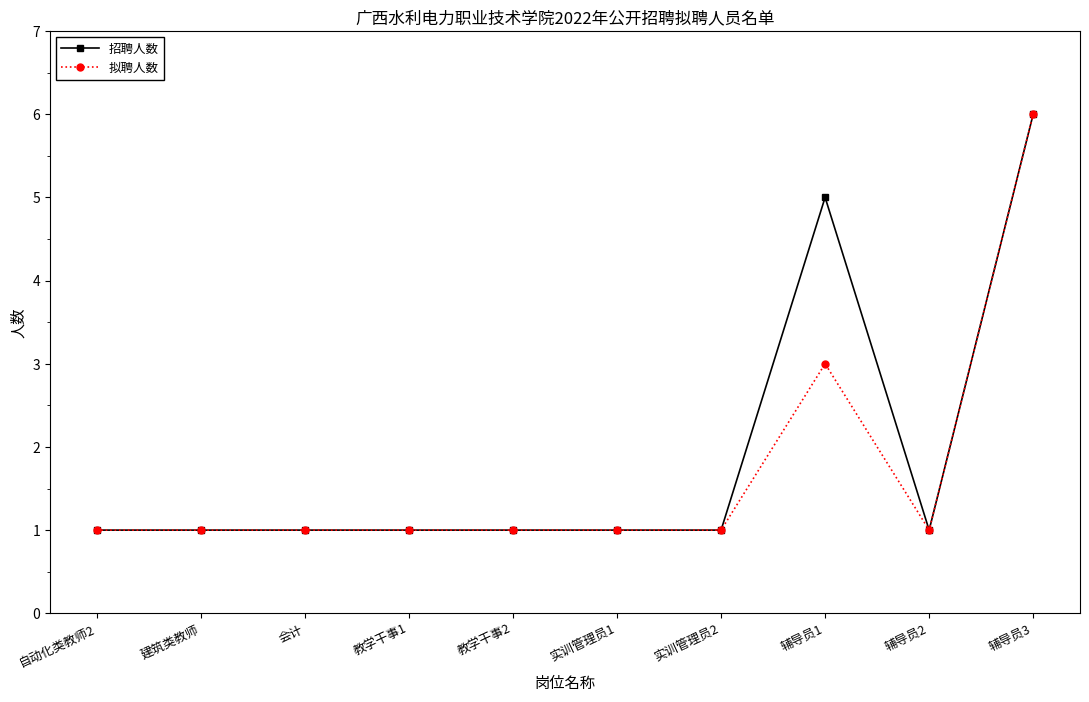

What is the difference between the maximum and minimum values in the 拟聘人数 series?

5